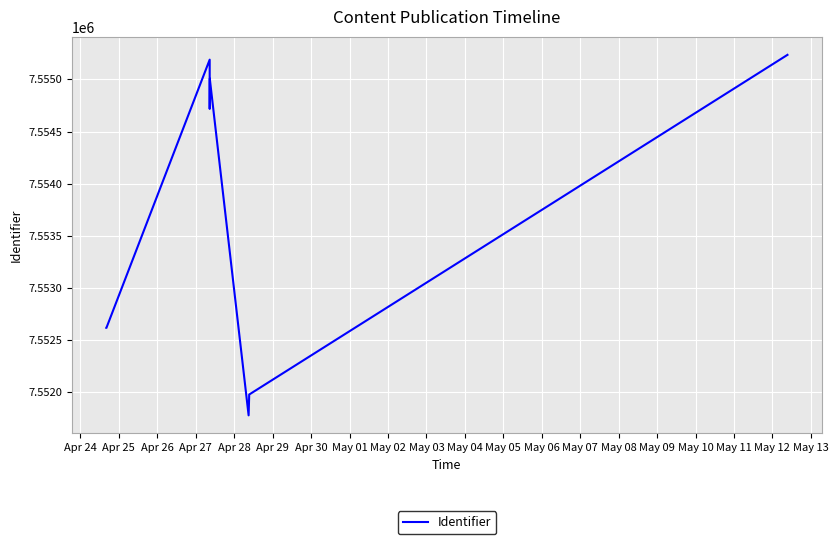

What is the maximum value shown in the chart?

7555236